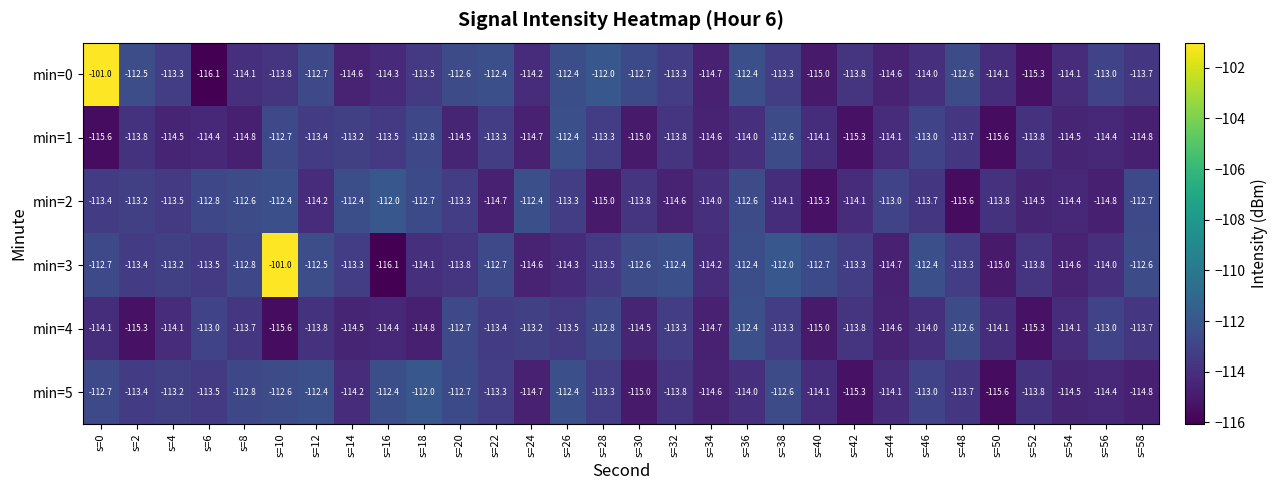

What is the minimum value shown in the chart?

-116.1